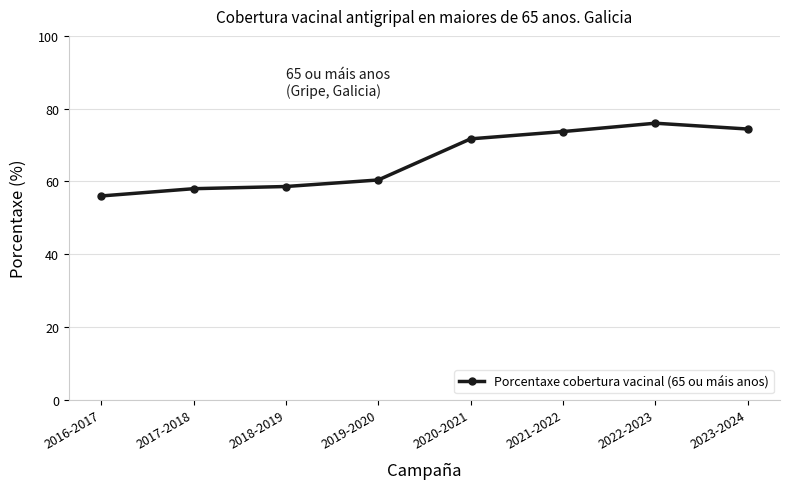

What position from the right is 2016-2017?

8